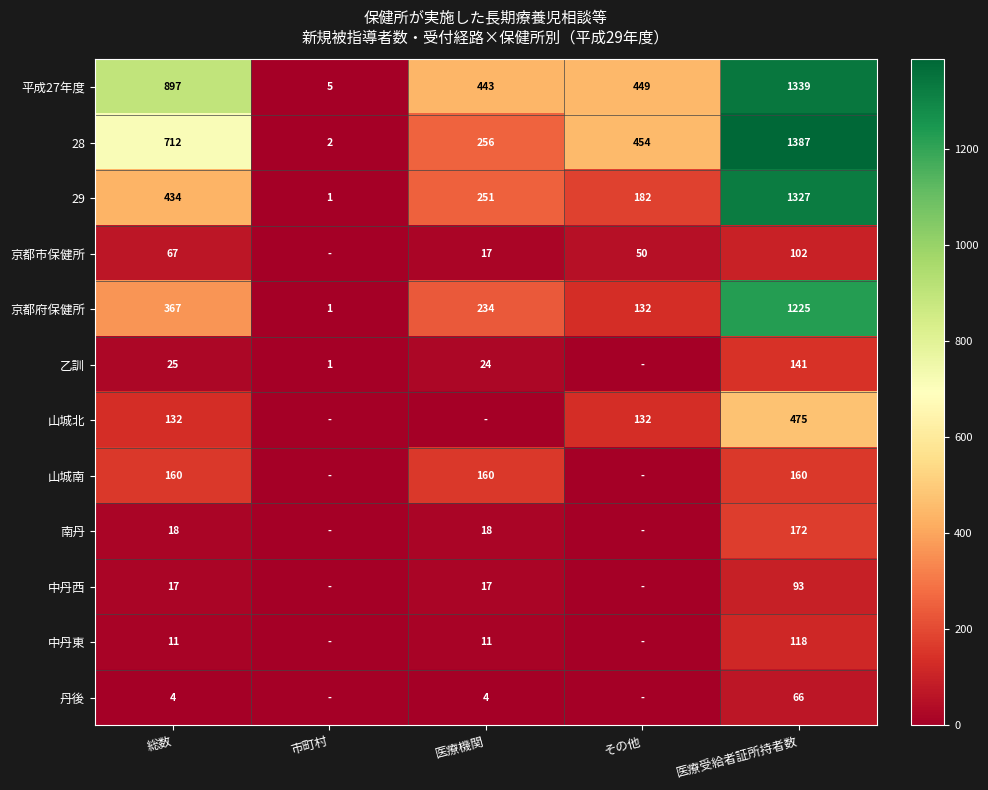

What is the difference between the maximum and minimum values in the 28 series?

1385